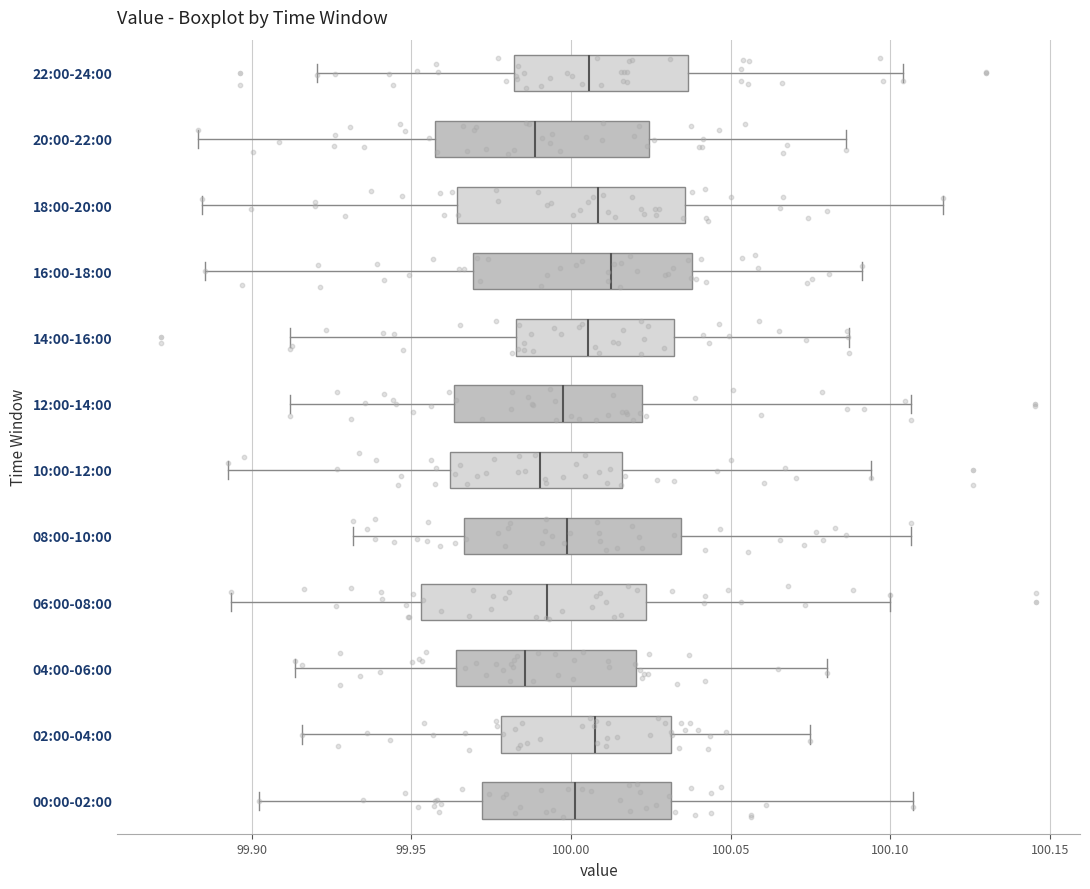

Where does the right whisker of the box for 12:00-14:00 end on the x-axis? The values are not printed on the chart, so give them approximately, as read against the axis.

100.105